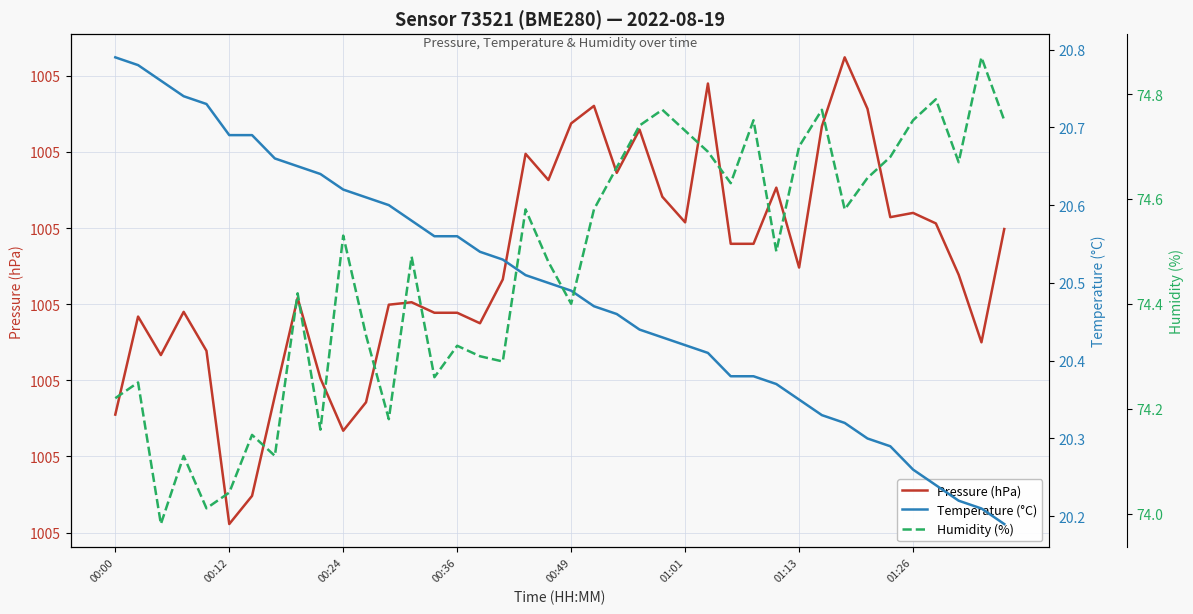

Which category has the highest value in the Pressure (hPa) series?

32